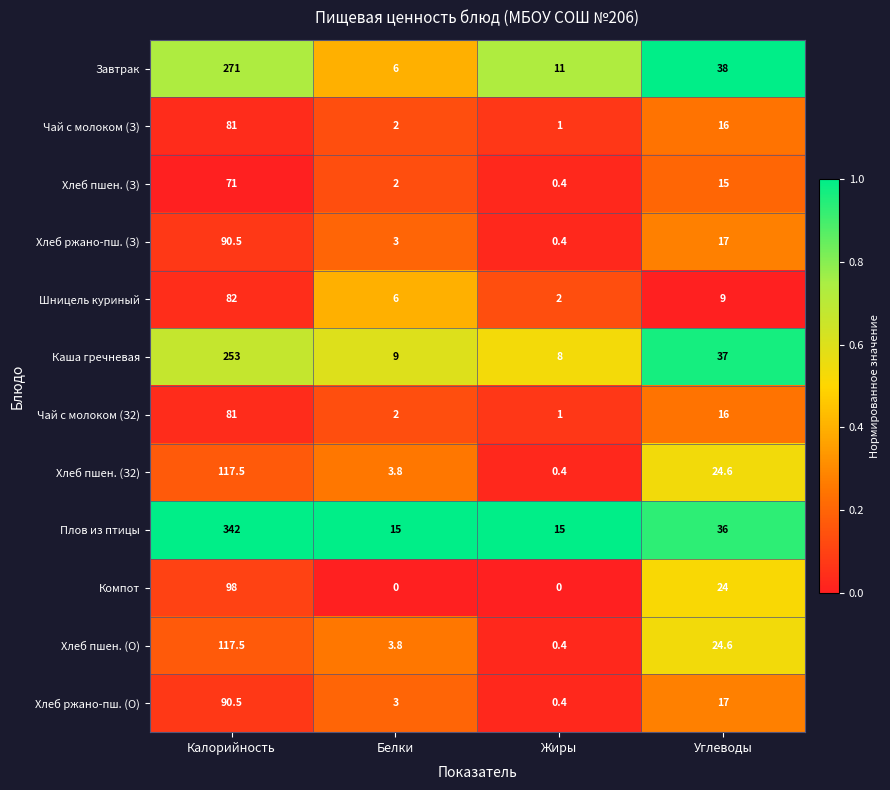

Which category has the lowest value in the Завтрак series?

Белки